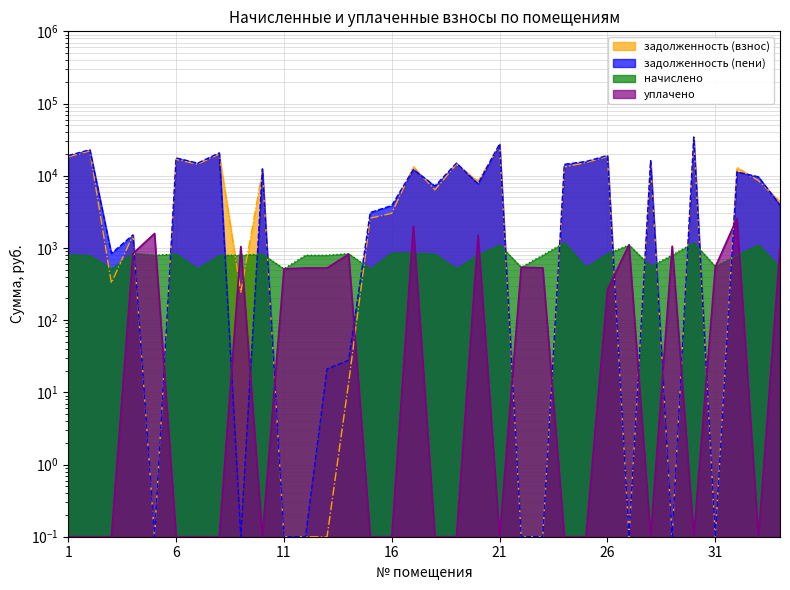

At which category does задолженность (пени) reach its first local peak?

2